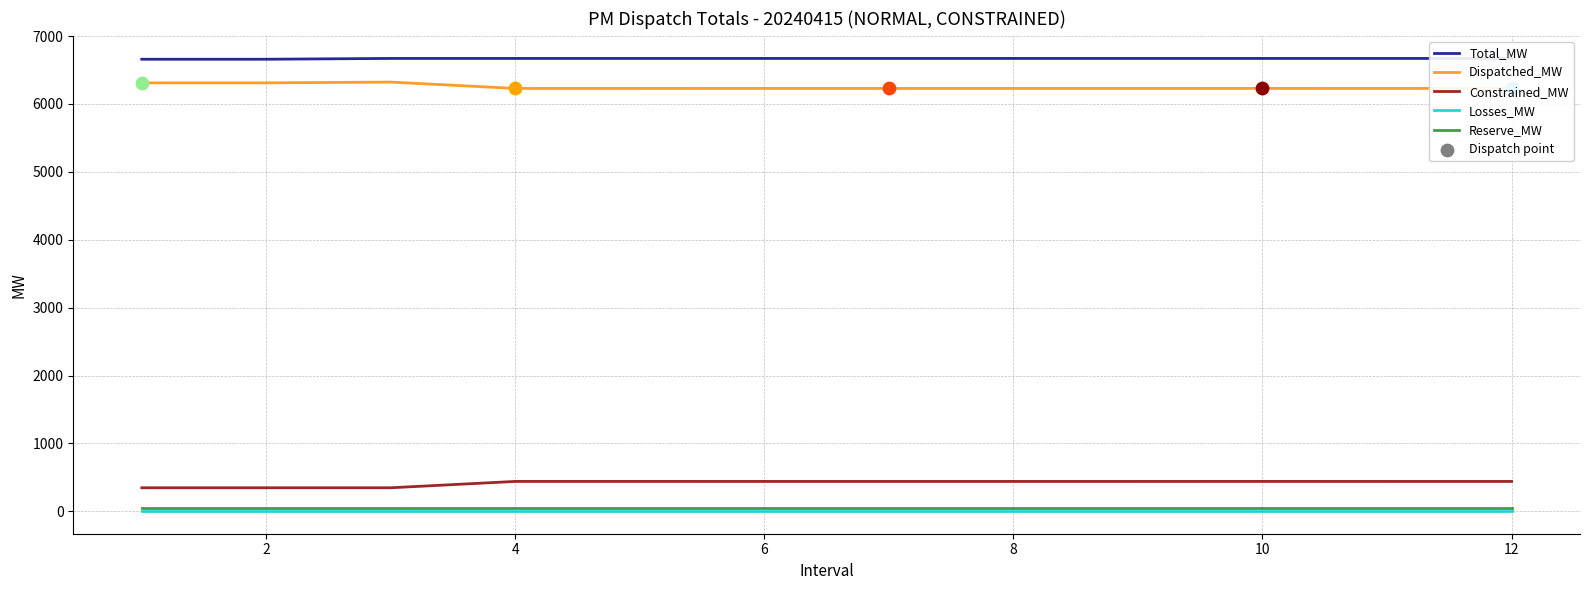

Which series reaches the minimum Y coordinate?

Losses_MW